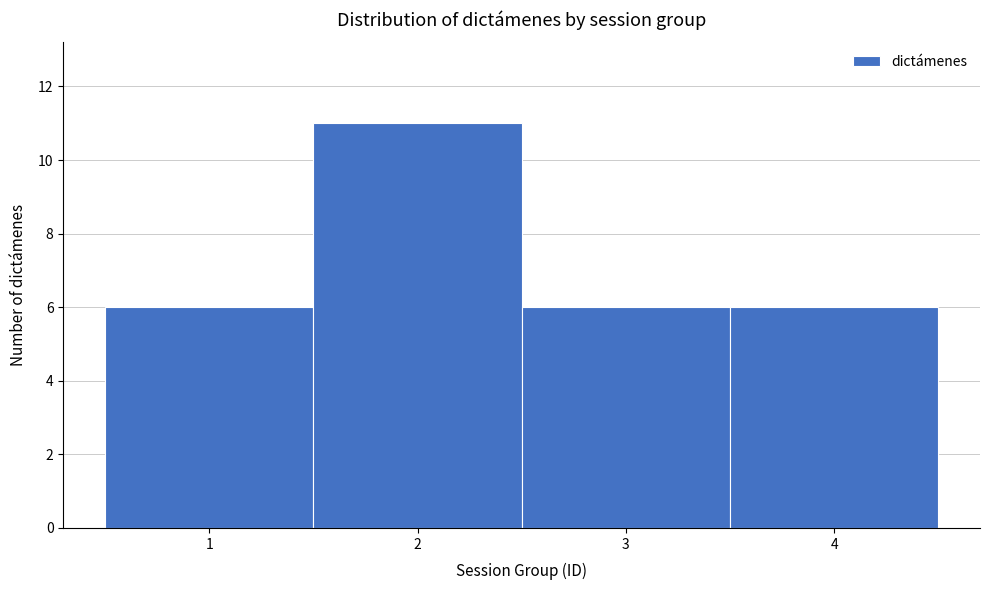

How tall is the bar that spans 3.5 to 4.5 on the x-axis? The values are not printed on the chart, so give them approximately, as read against the axis.

6